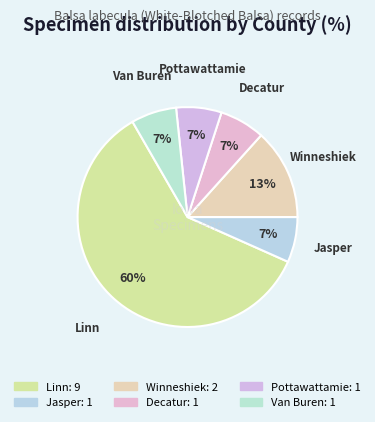

To the nearest percent, what percentage of the pie is Jasper?

7%